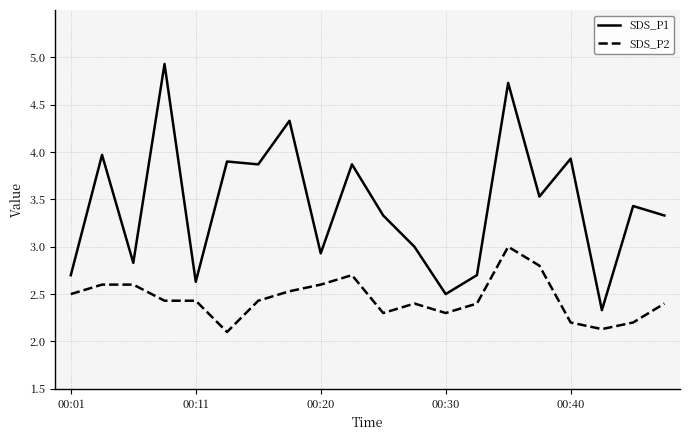

True or false: SDS_P1 and SDS_P2 cross at least once.

False